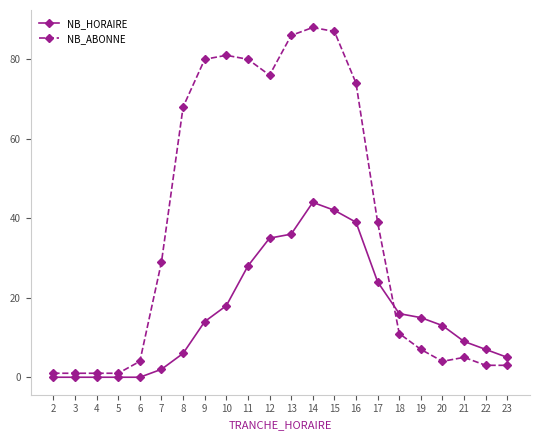

What are all the series names shown in the legend?

NB_HORAIRE, NB_ABONNE